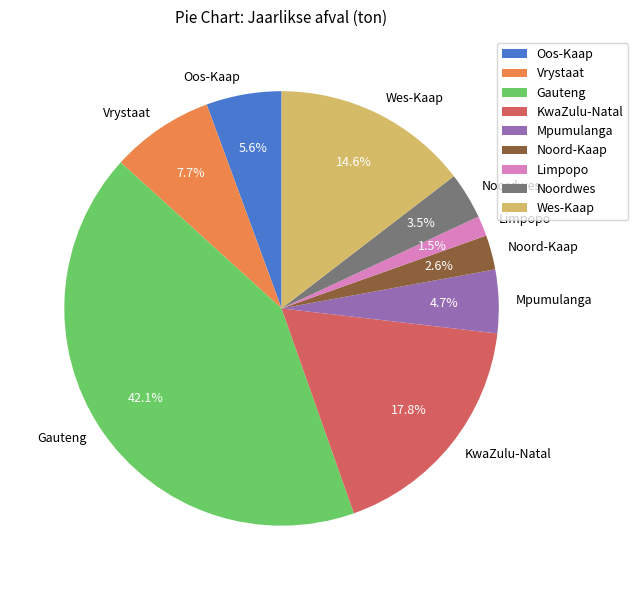

How much of the chart is everything except Oos-Kaap?

94.4%